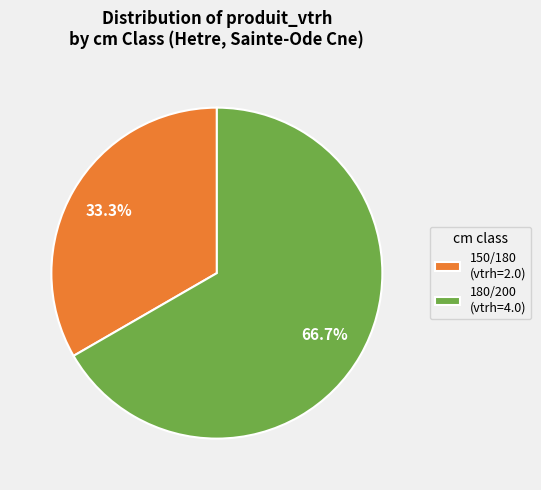

Which slice is the largest?

180/200 (vtrh=4.0)